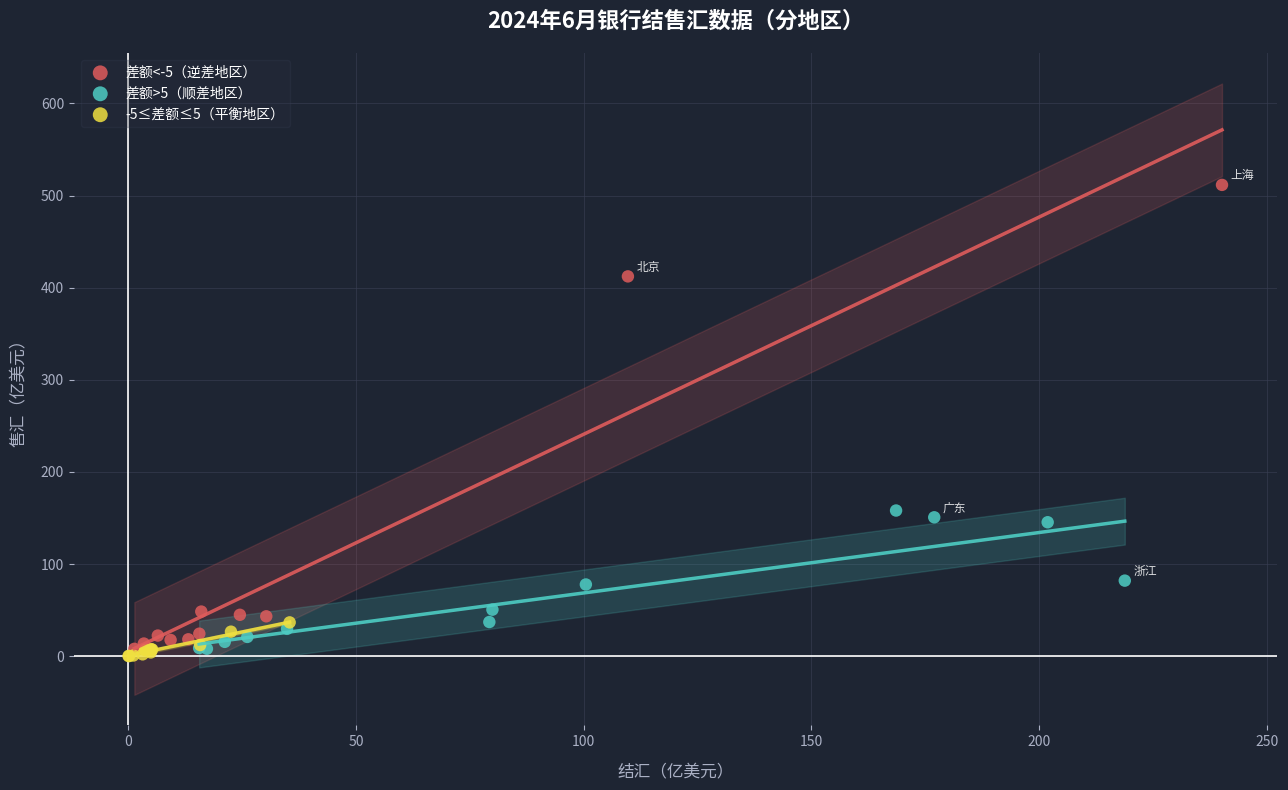

Which series has the widest spread of Y values?

差额<-5（逆差地区）